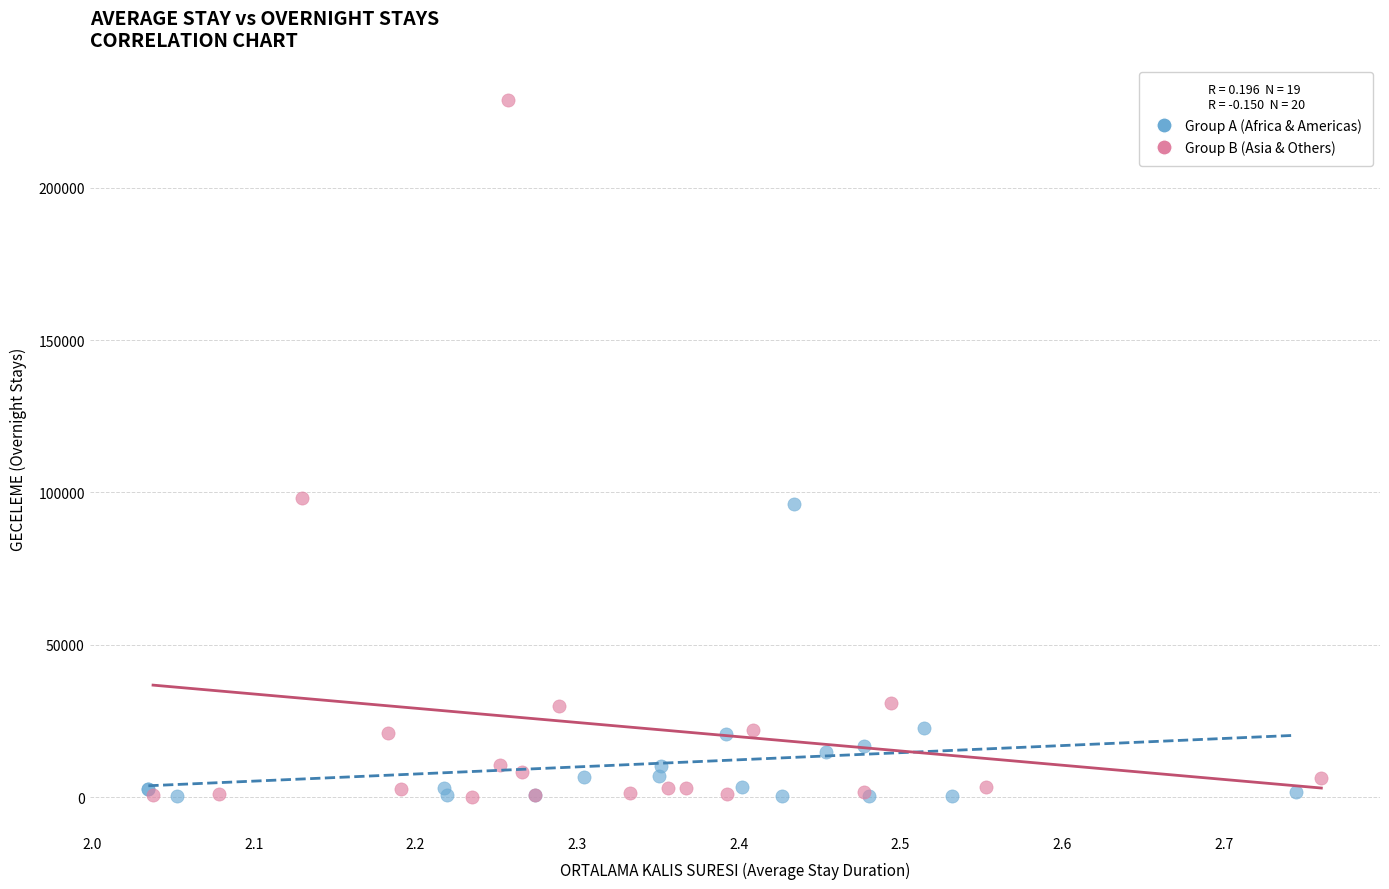

Which series contains the highest Y value?

Group B (Asia & Others)